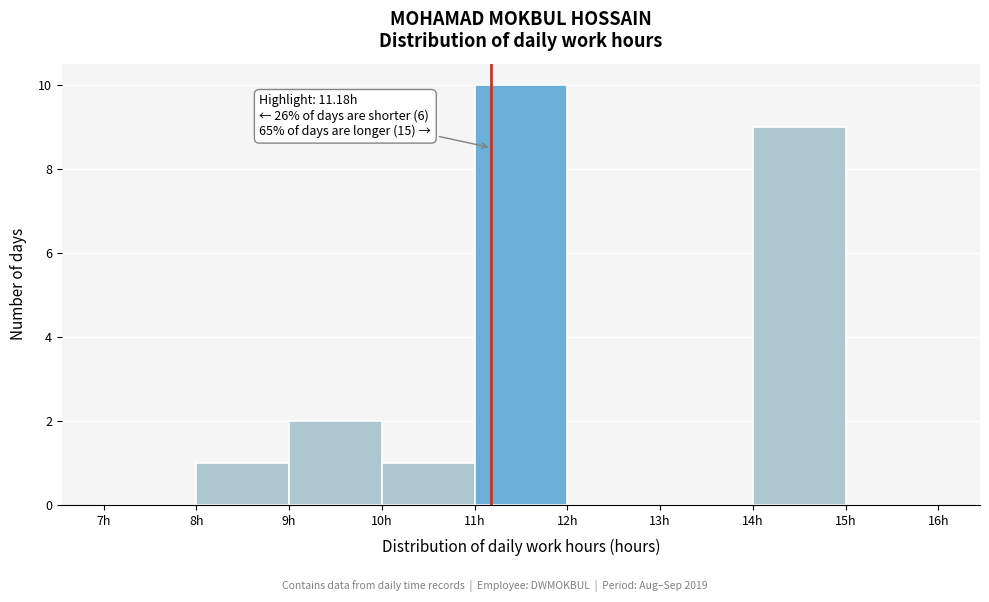

Over which range of the x-axis is the bar tallest?

11 to 12